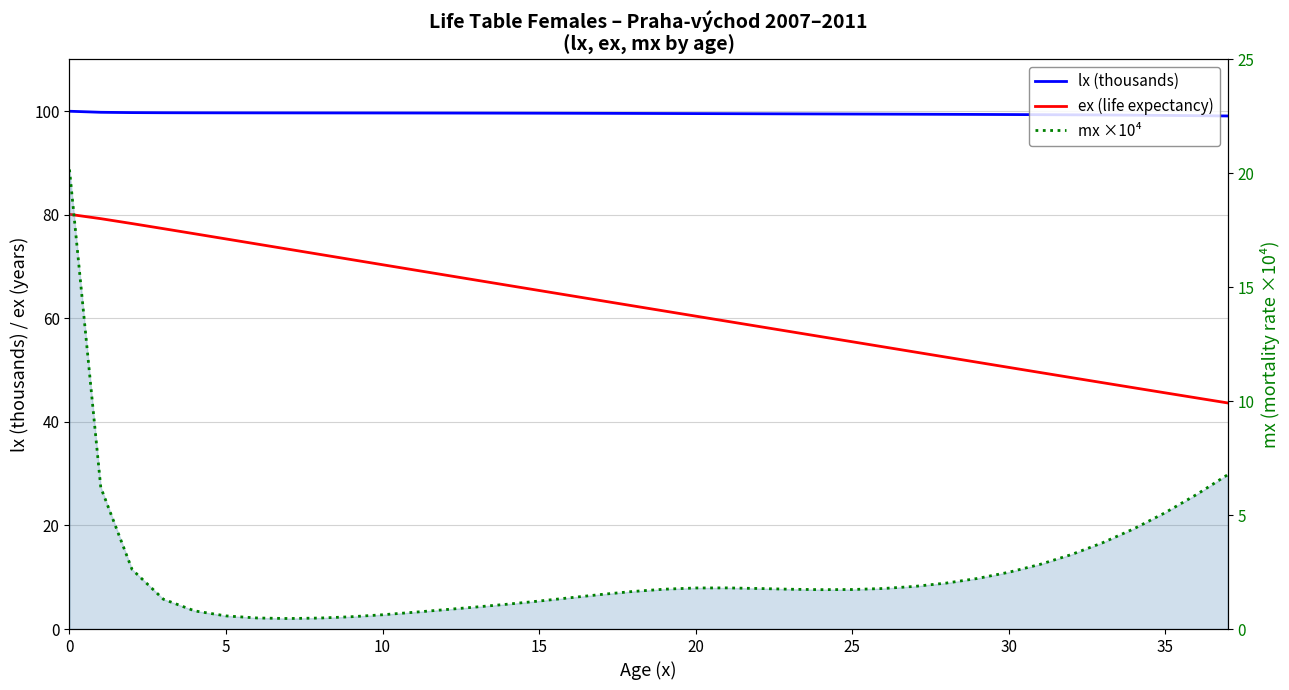

Which series changed the most between 29 and 31?

ex (life expectancy)